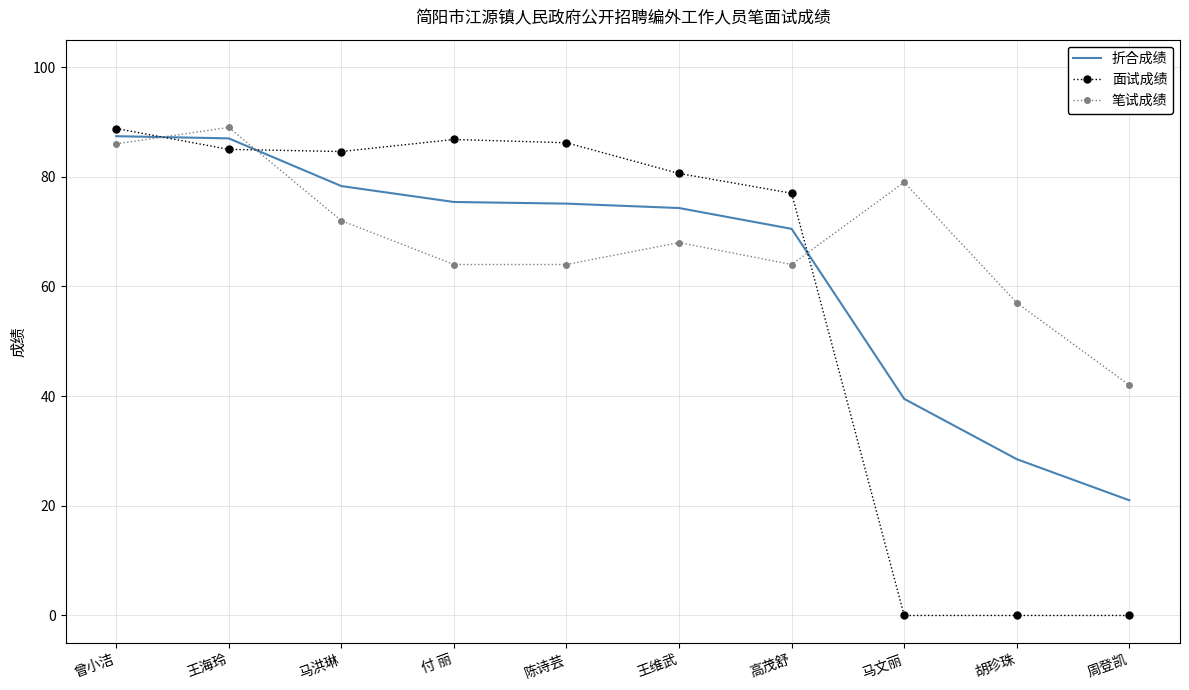

The value of 面试成绩 at 周登凯 is 0.0. True or false?

True